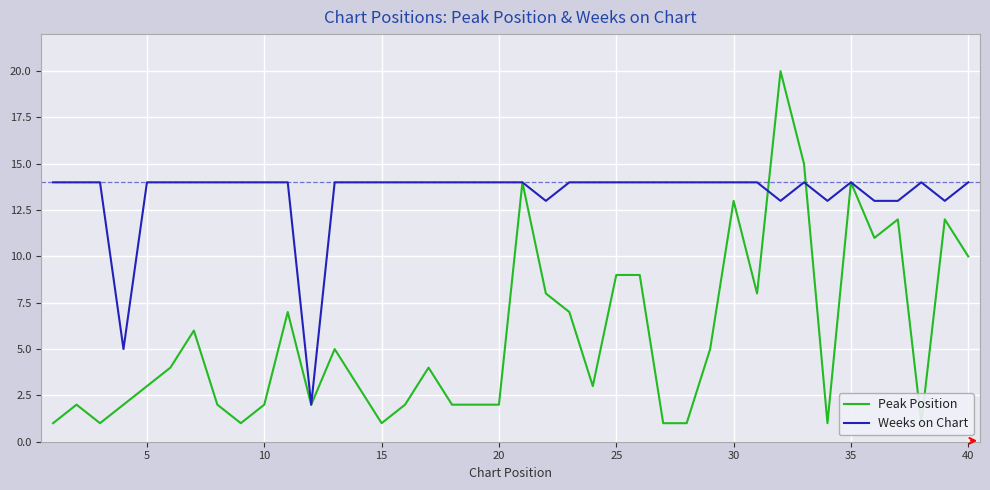

What is the average value of the Peak Position series?

6